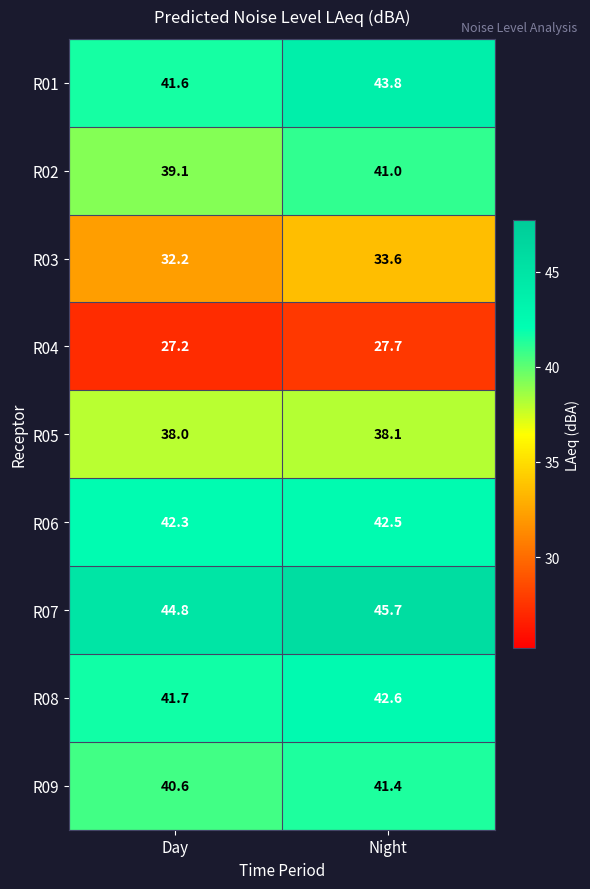

What is the greatest value displayed?

45.7